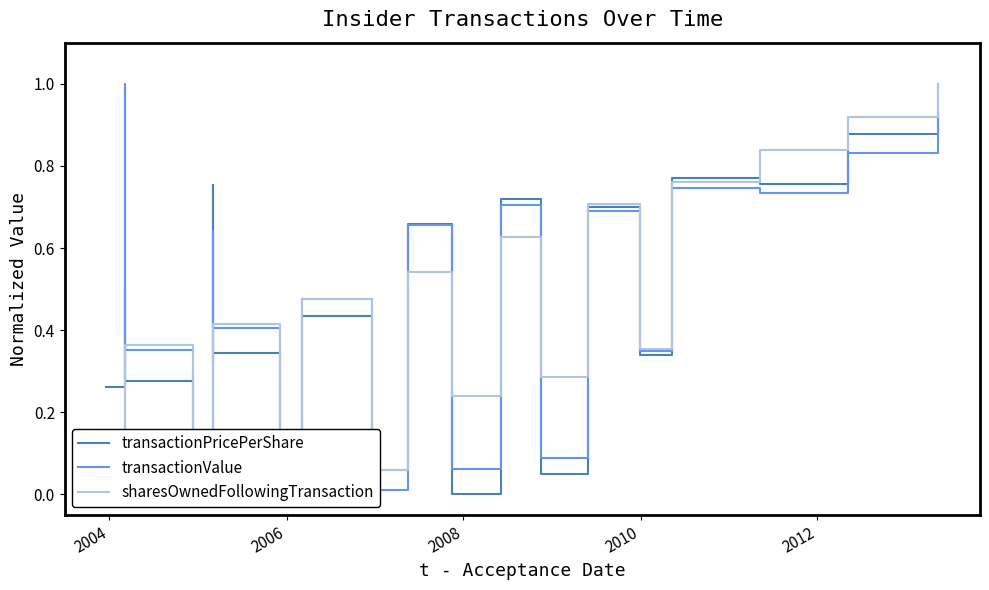

What is the highest value of the transactionPricePerShare series?

1.0